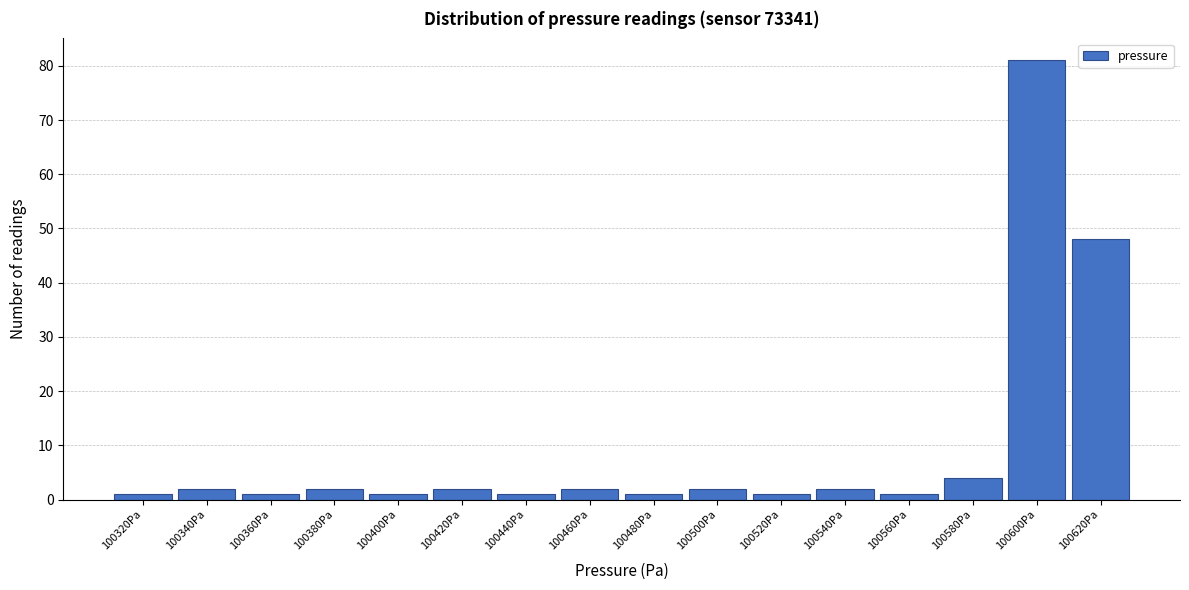

Reading left to right, transcribe all the data shown in this chart.

100320Pa=1	100340Pa=2	100360Pa=1	100380Pa=2	100400Pa=1	100420Pa=2	100440Pa=1	100460Pa=2	100480Pa=1	100500Pa=2	100520Pa=1	100540Pa=2	100560Pa=1	100580Pa=4	100600Pa=81	100620Pa=48